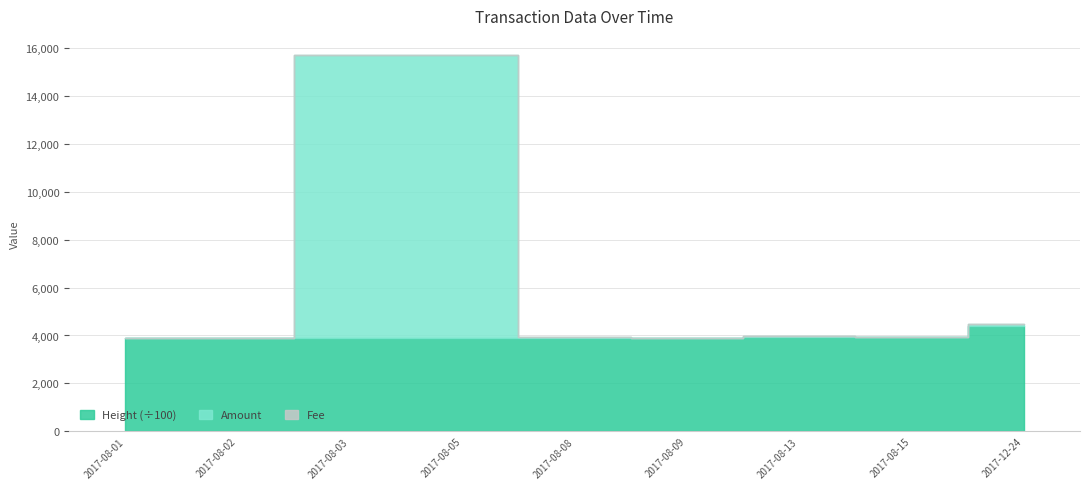

What are all the series names shown in the legend?

Amount, Fee, Height